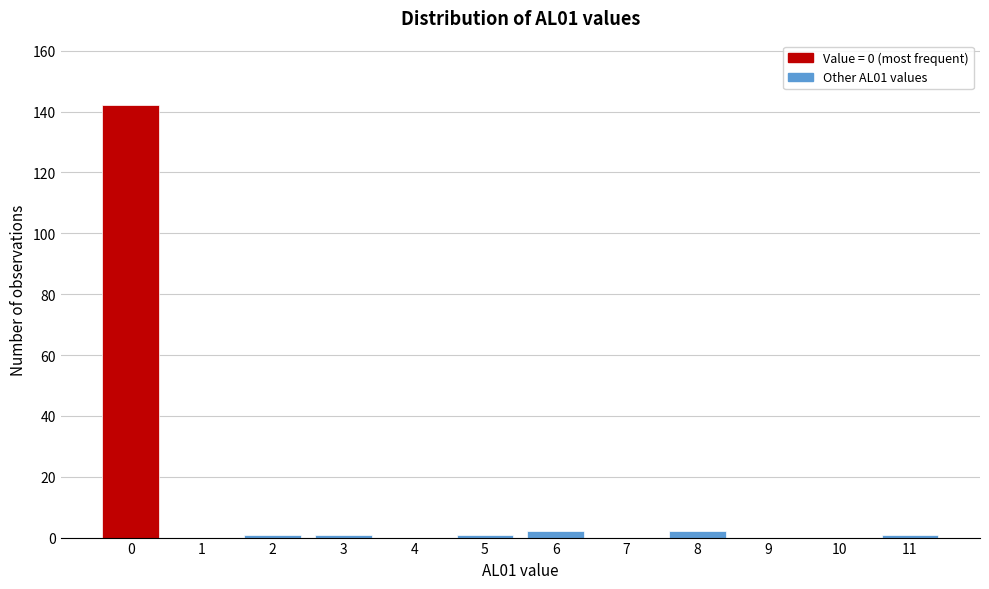

Reading right to left, list all the values displayed in this chart.

11=1	10=0	9=0	8=2	7=0	6=2	5=1	4=0	3=1	2=1	1=0	0=142